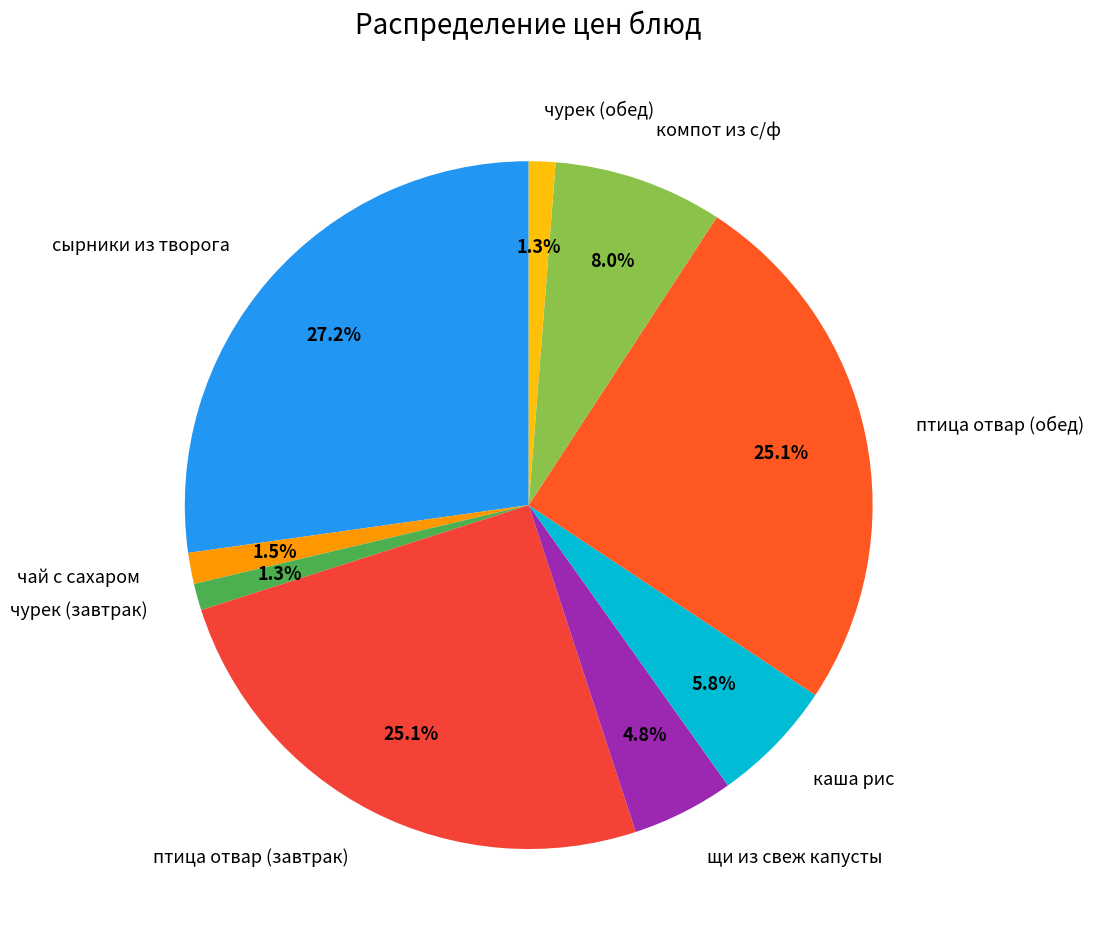

Which has a higher value, чай с сахаром or каша рис?

каша рис